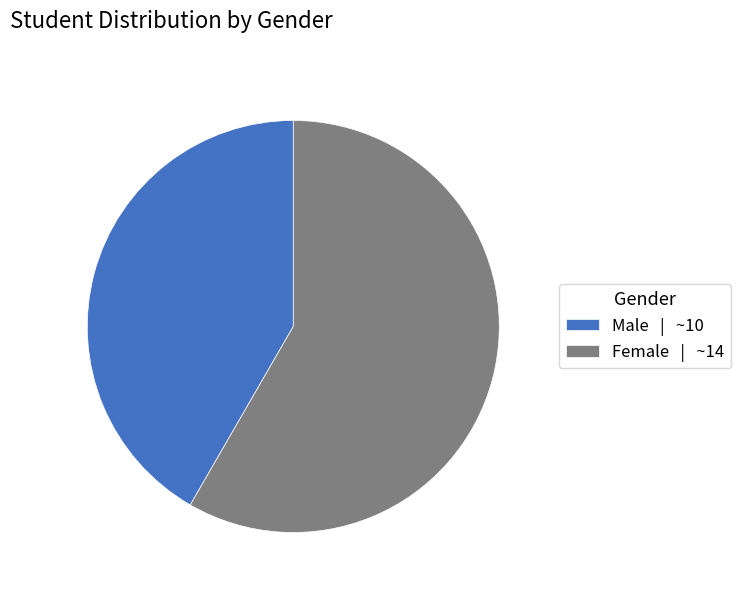

Count the number of slices in the pie.

2